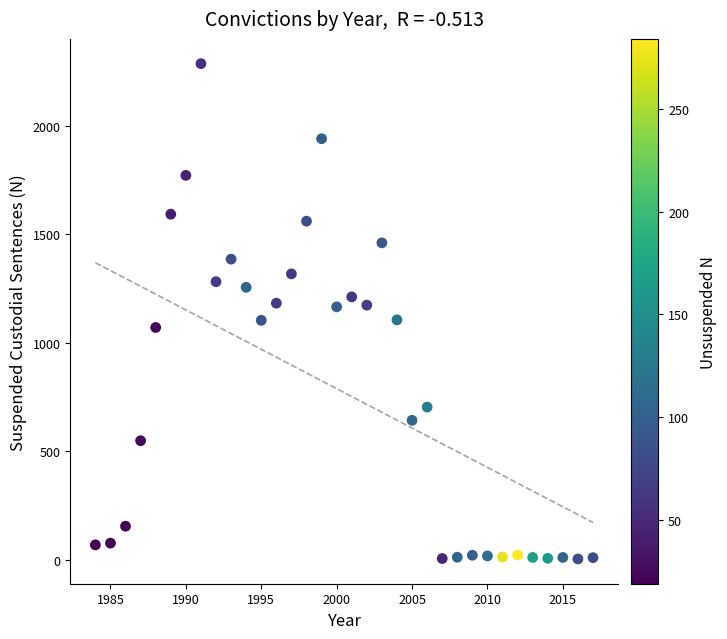

What is the range of X values (max minus min)?

33